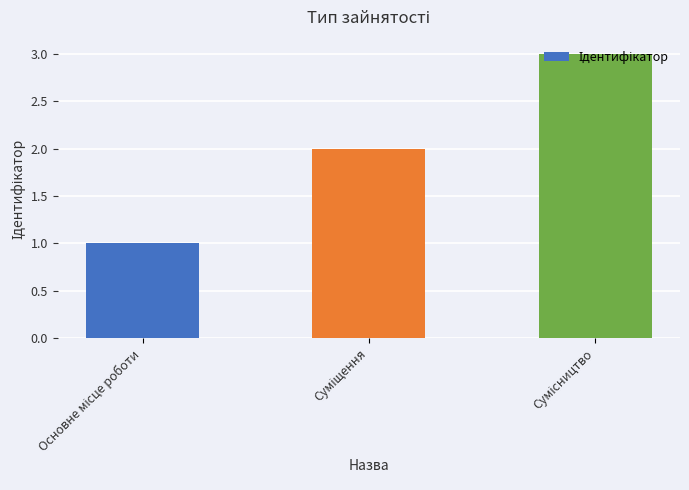

What is the greatest value displayed?

3